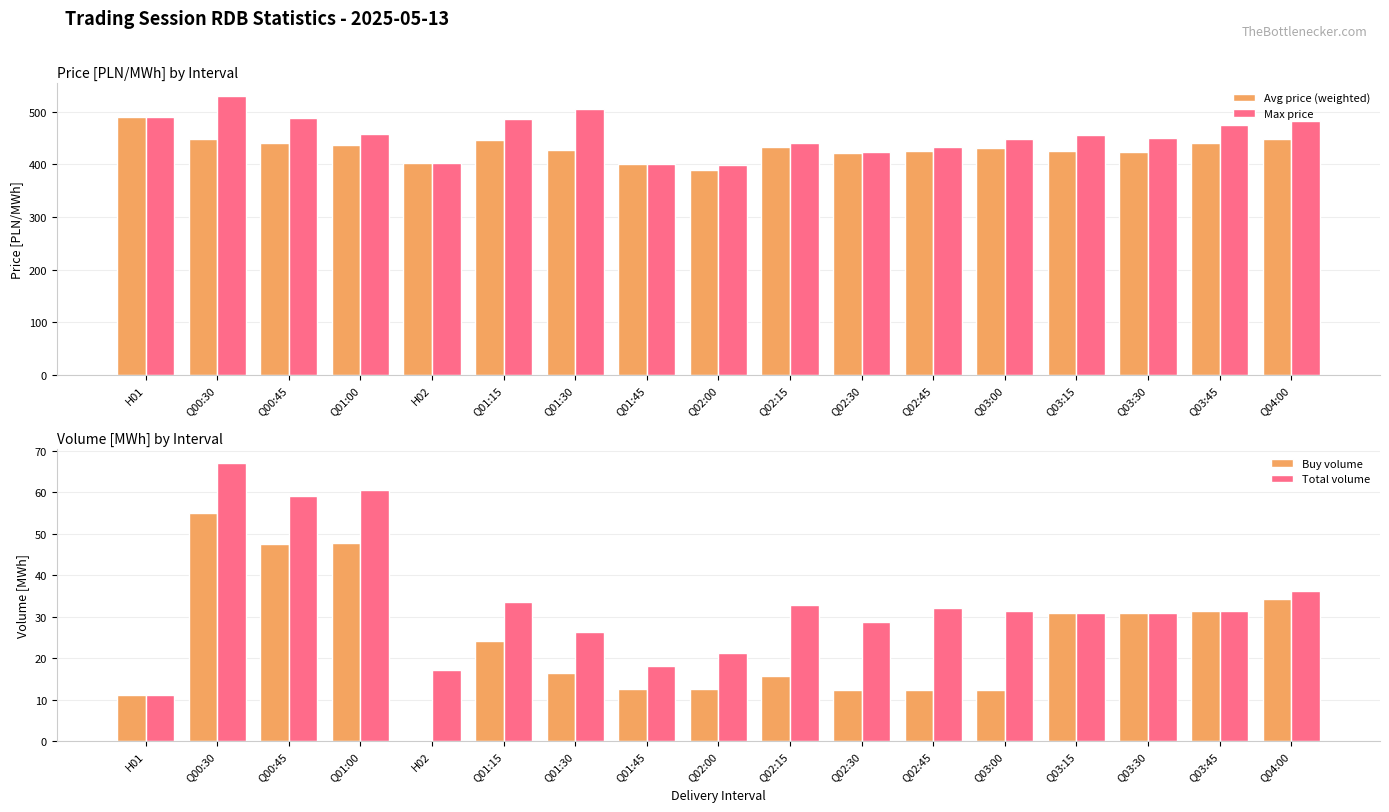

How many distinct data groups are displayed?

4